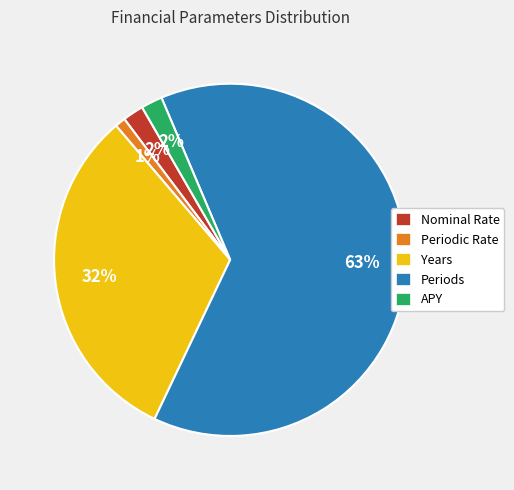

To the nearest percent, what is the combined percentage of Periodic Rate and Years?

33%